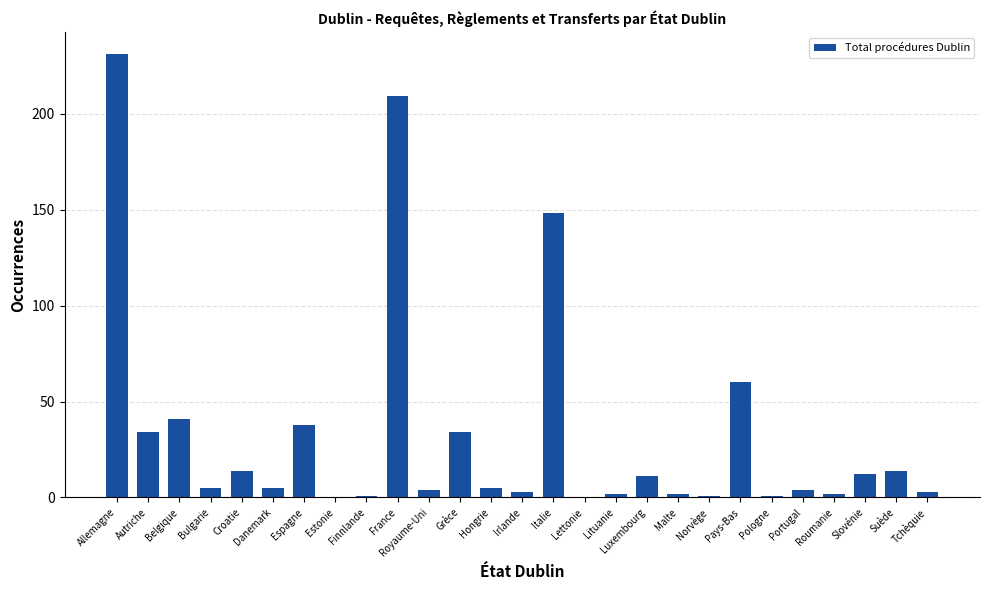

How many distinct data groups are displayed?

1